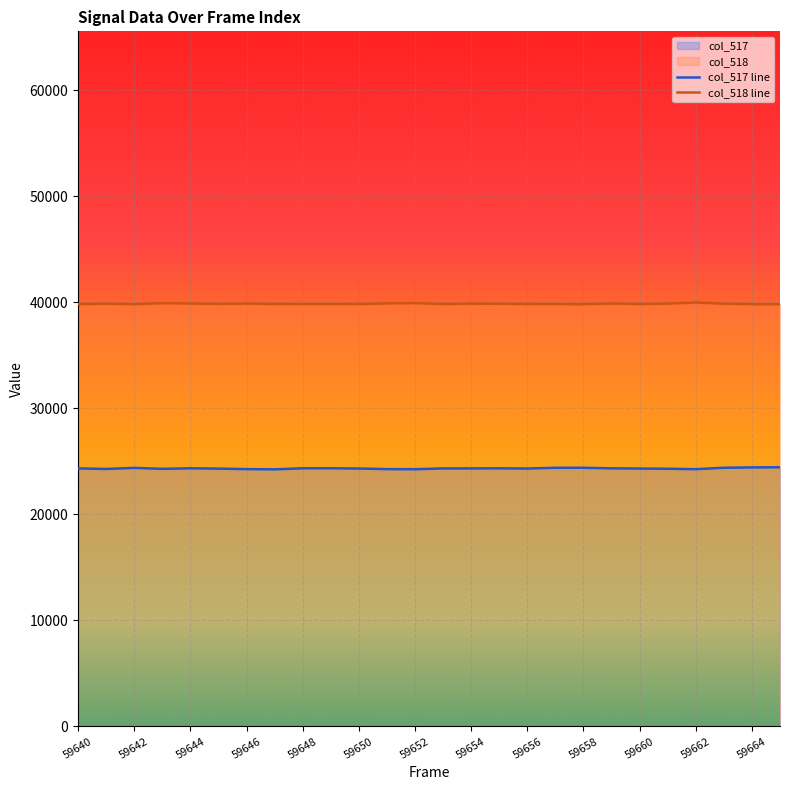

List the labels in order of col_518 value, smallest first.

59665, 59642, 59658, 59664, 59640, 59653, 59648, 59657, 59649, 59650, 59660, 59647, 59656, 59645, 59655, 59663, 59641, 59654, 59661, 59646, 59644, 59659, 59651, 59643, 59652, 59662